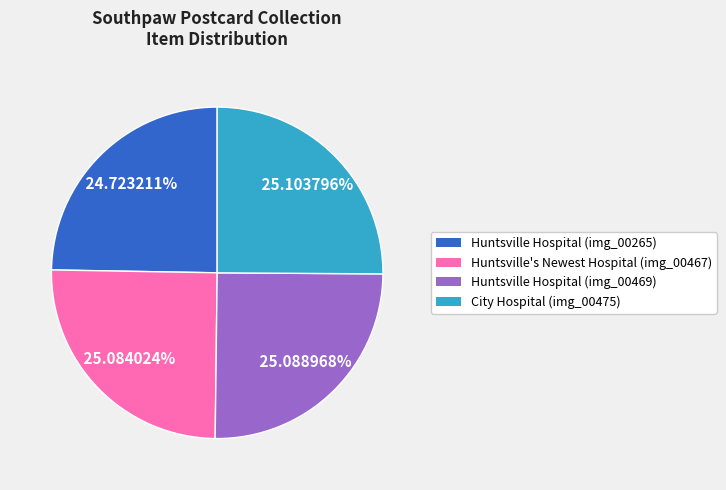

What is the total percentage of Huntsville Hospital (img_00265) and Huntsville's Newest Hospital (img_00467)?

49.8%